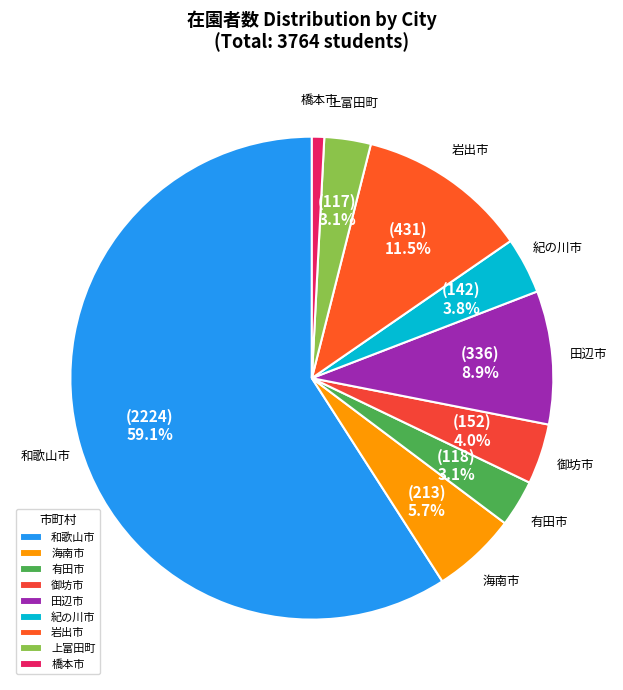

How many slices are in this pie chart?

9